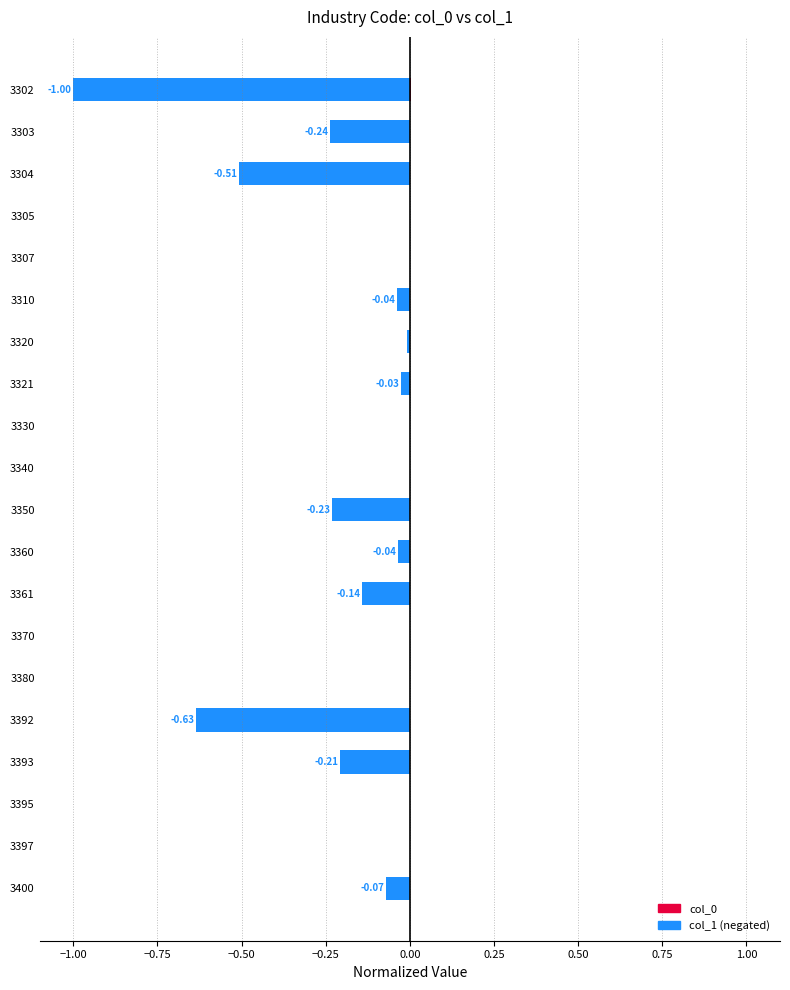

Rank the series by their maximum value, from highest to lowest.

col_0, col_1